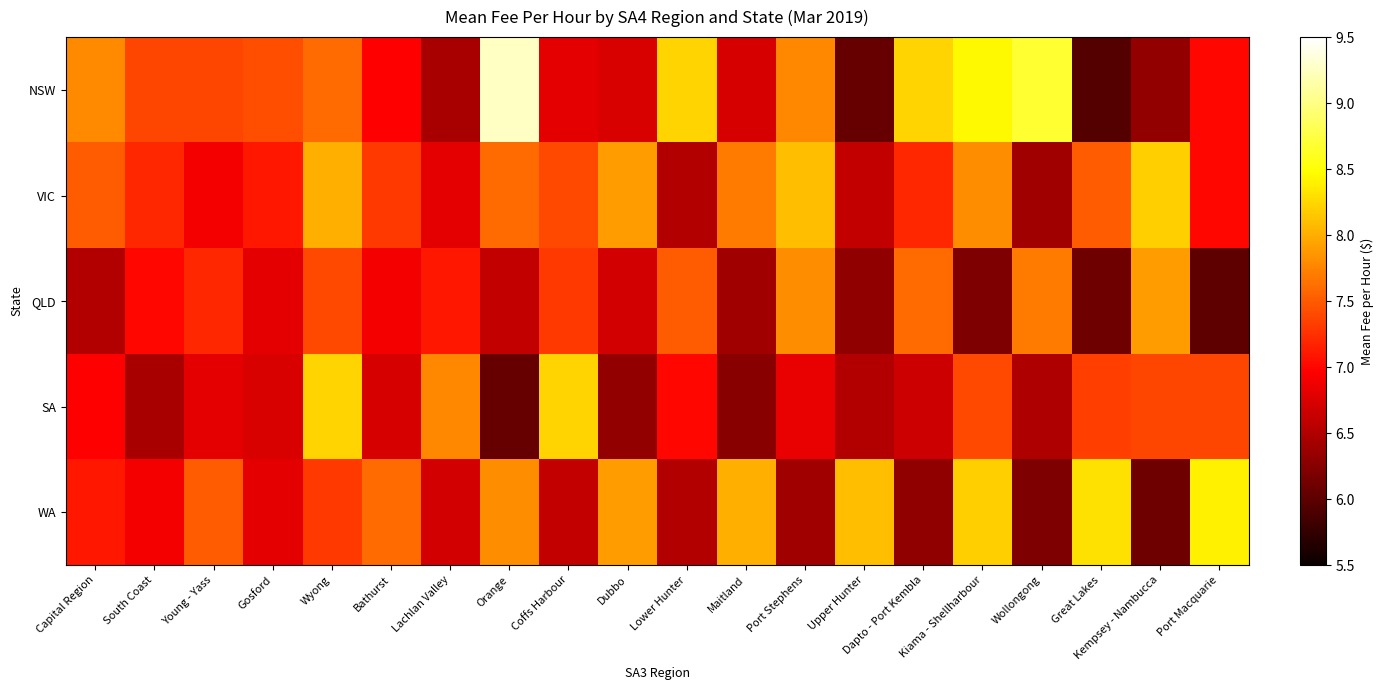

What is the total value across all series at Gosford?

34.9